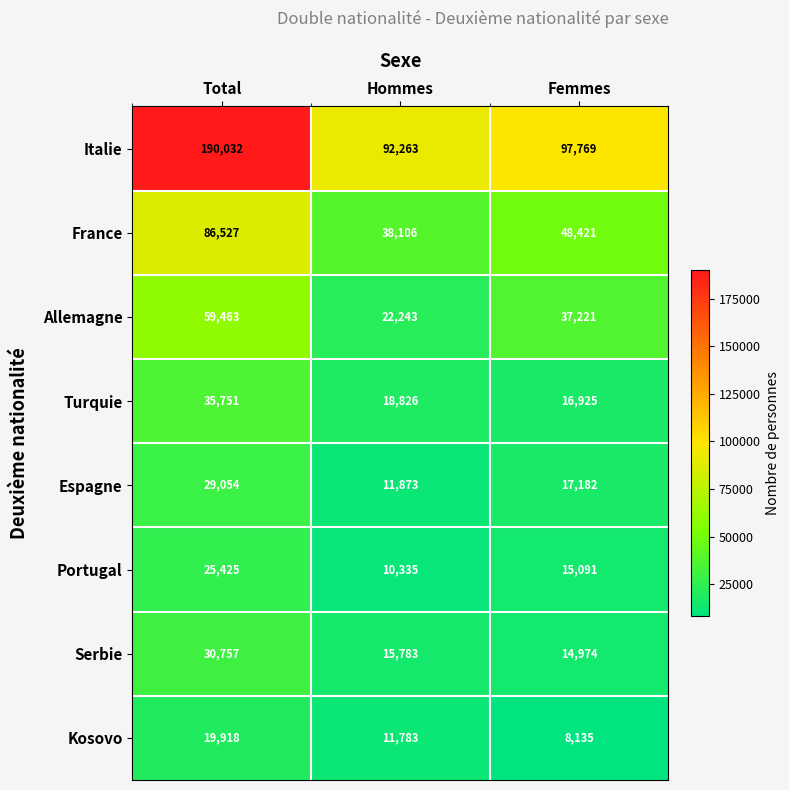

How many Portugal values are between 10335 and 25425?

3